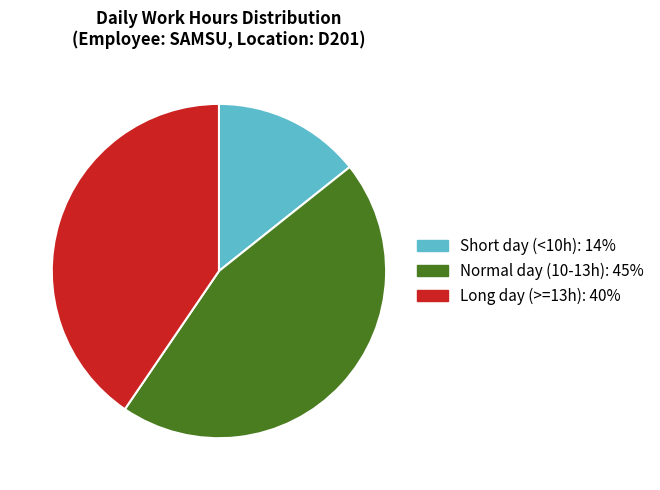

Does any single category account for the majority?

No